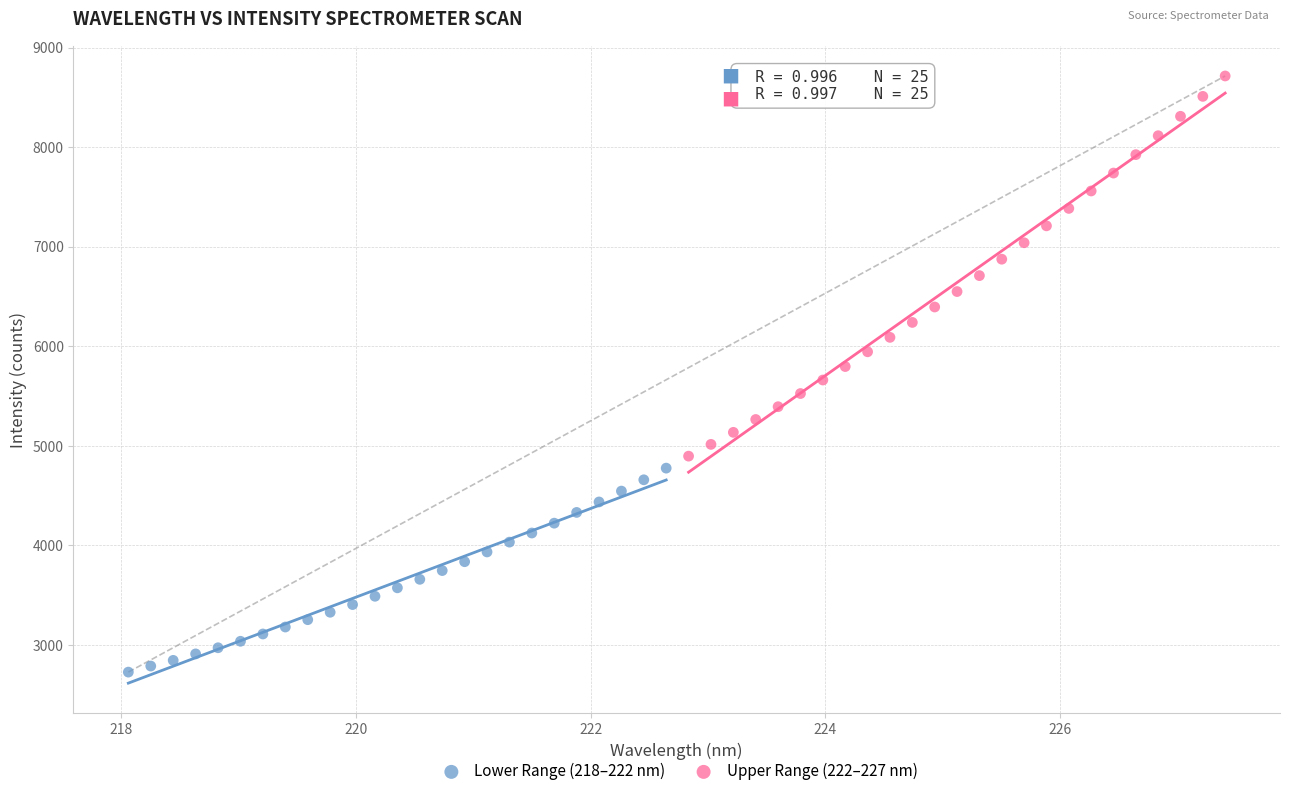

Which series reaches the maximum Y coordinate?

Upper Range (222–227 nm)